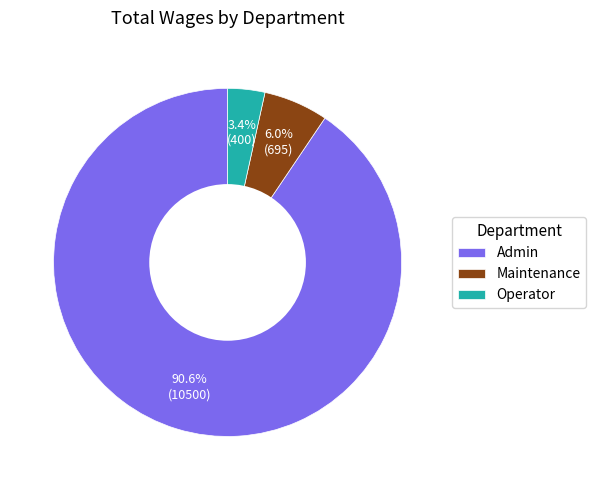

What is the total percentage of Maintenance and Admin?

96.6%